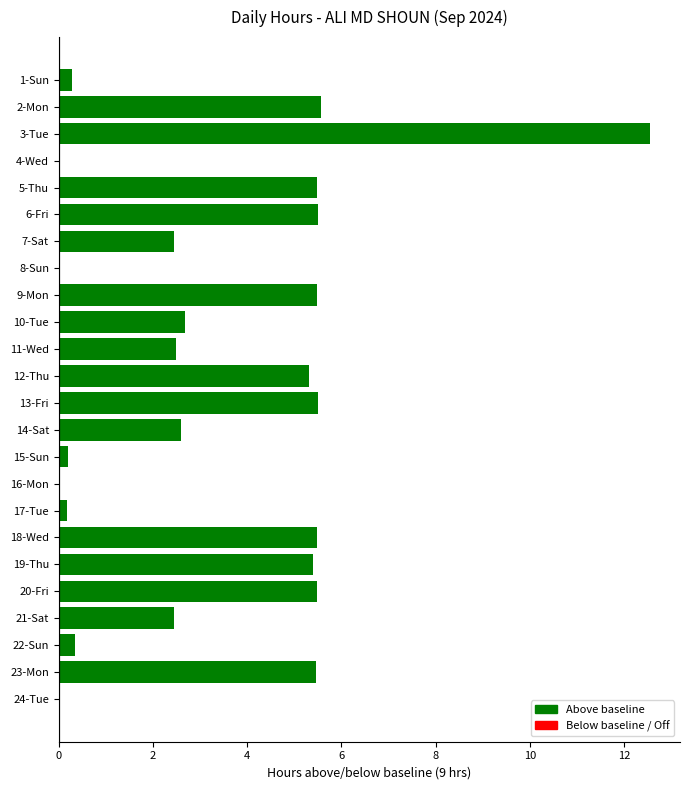

What is the maximum value shown in the chart?

12.6